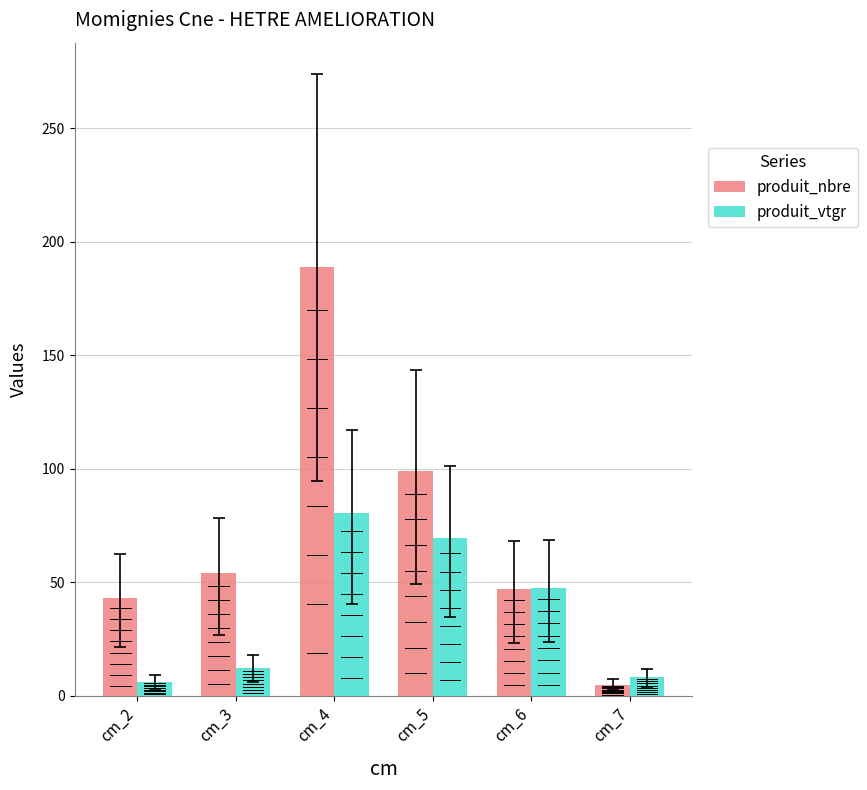

Which series changed the most between cm_4 and cm_5?

produit_nbre